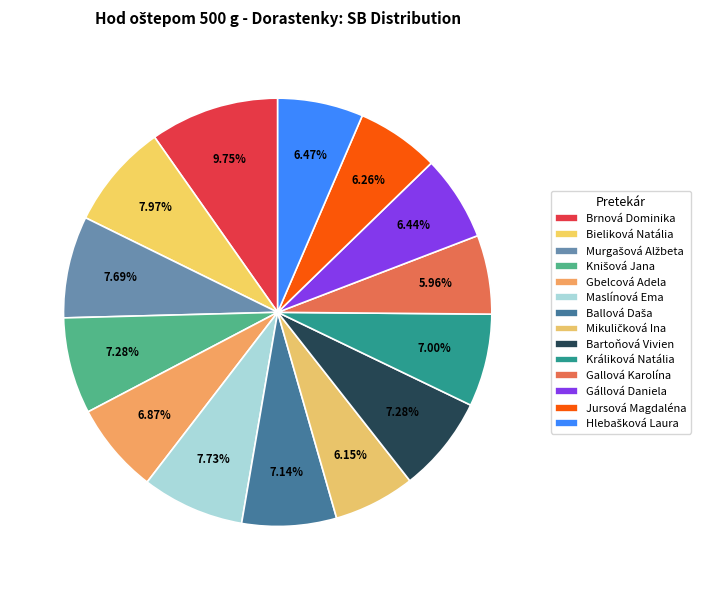

To the nearest percent, what is the average slice percentage?

7%